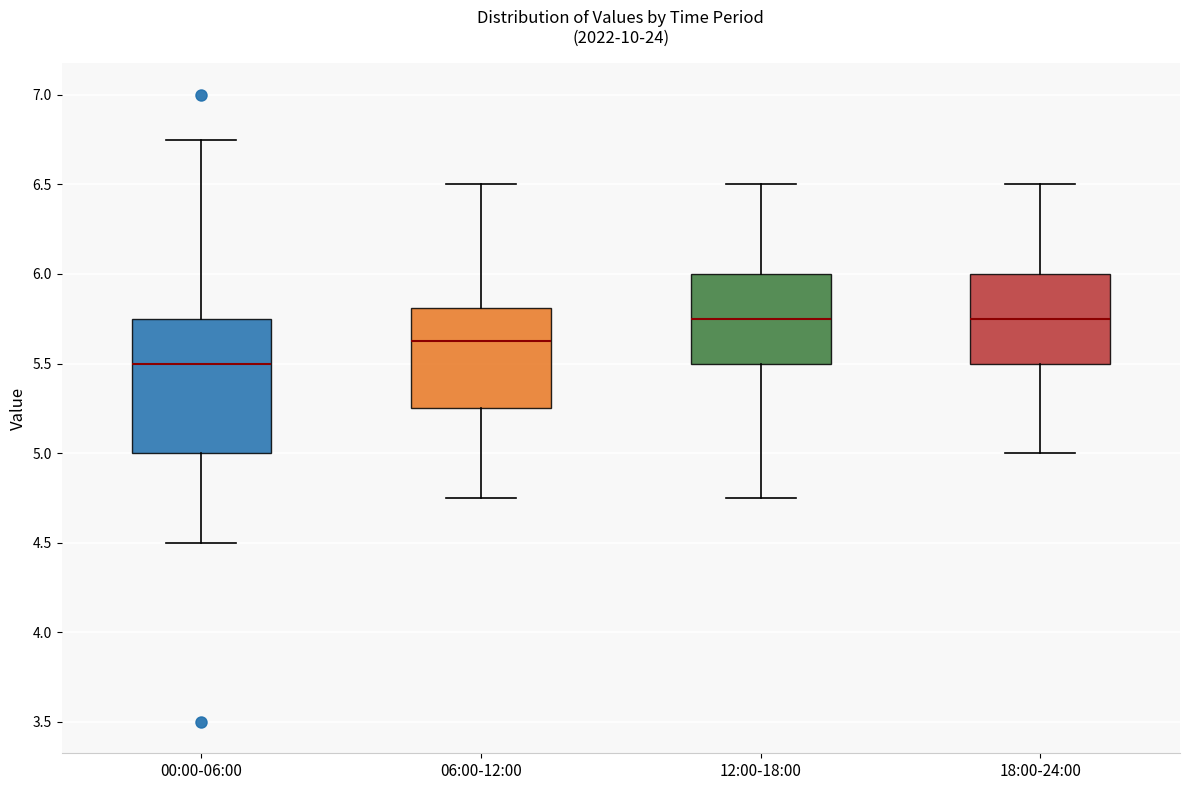

Reading left to right, transcribe this box plot: for each box, give where its median line is, the range the box spans, and where its two whiskers end, as read against the y-axis. The values are not printed on the chart, so give them approximately, as read against the axis.

00:00-06:00: median 5.50, box 5.00 to 5.75, whiskers 4.50 to 6.75
06:00-12:00: median 5.65, box 5.25 to 5.80, whiskers 4.75 to 6.50
12:00-18:00: median 5.75, box 5.50 to 6.00, whiskers 4.75 to 6.50
18:00-24:00: median 5.75, box 5.50 to 6.00, whiskers 5.00 to 6.50